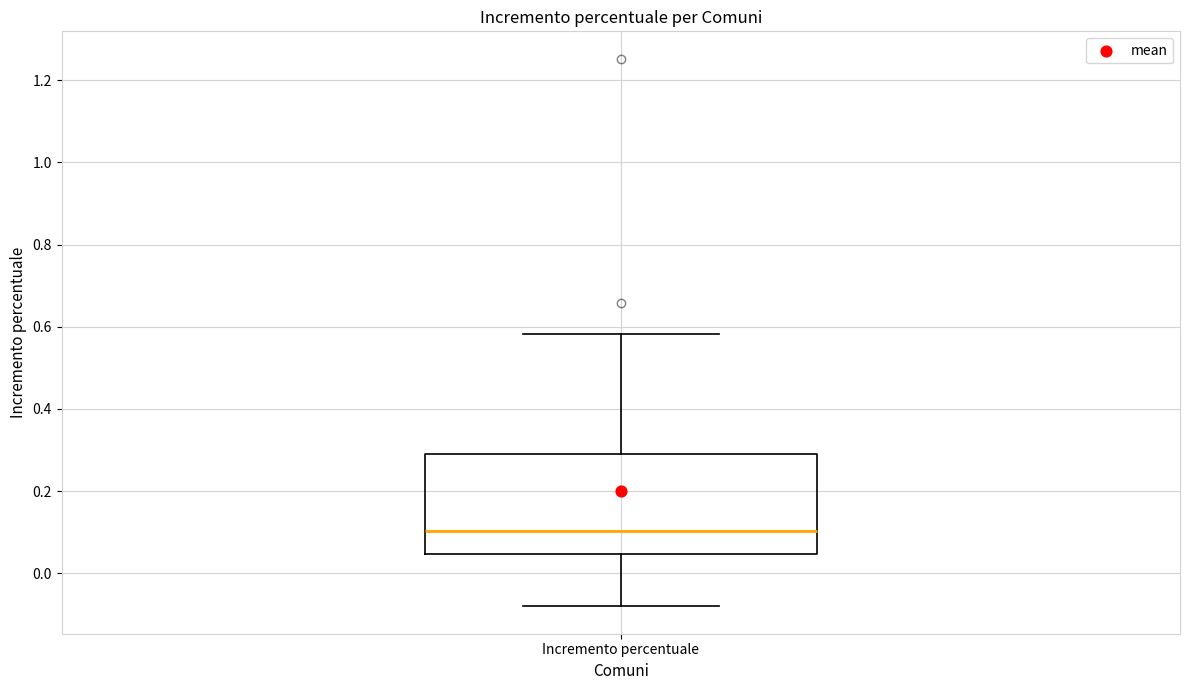

Read this box plot against the y-axis: the position of the median line, the range covered by the box, and the ends of both whiskers. The values are not printed on the chart, so give them approximately, as read against the axis.

median 0.10, box 0.04 to 0.30, whiskers -0.08 to 0.58